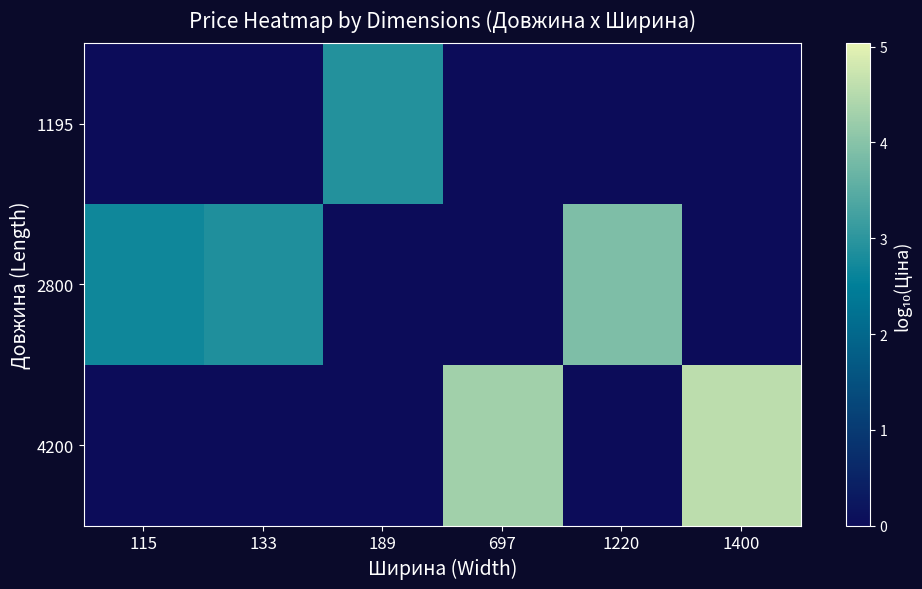

Reading left to right, transcribe all the data shown in this chart.

1195: 115=0.0	133=0.0	189=2.9	697=0.0	1220=0.0	1400=0.0
2800: 115=2.7	133=2.9	189=0.0	697=0.0	1220=3.9	1400=0.0
4200: 115=0.0	133=0.0	189=0.0	697=4.3	1220=0.0	1400=4.6